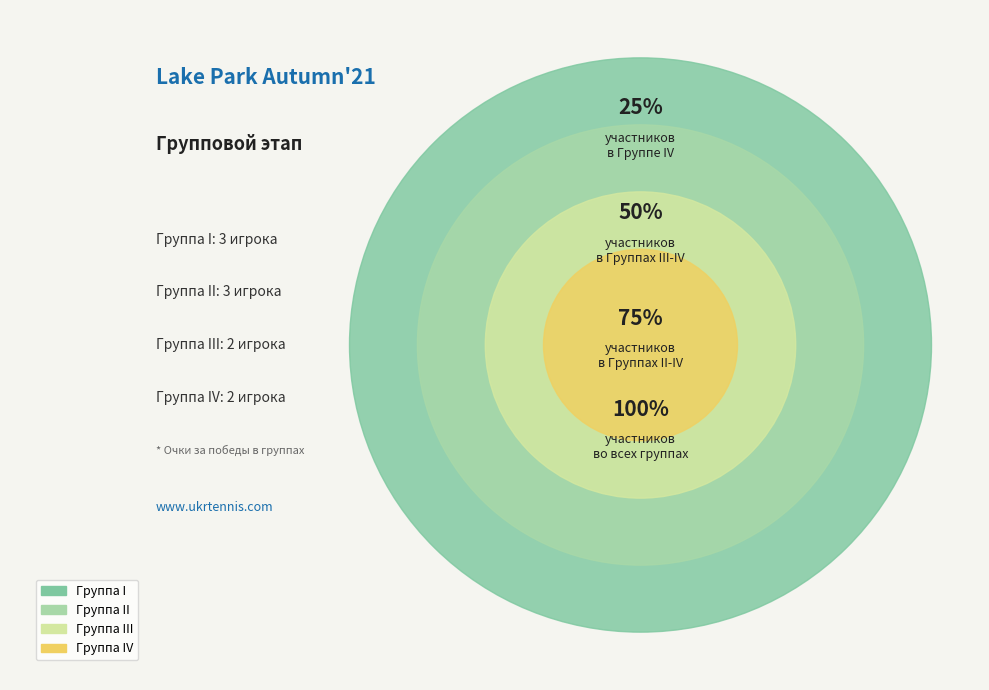

How many slices are in this pie chart?

4